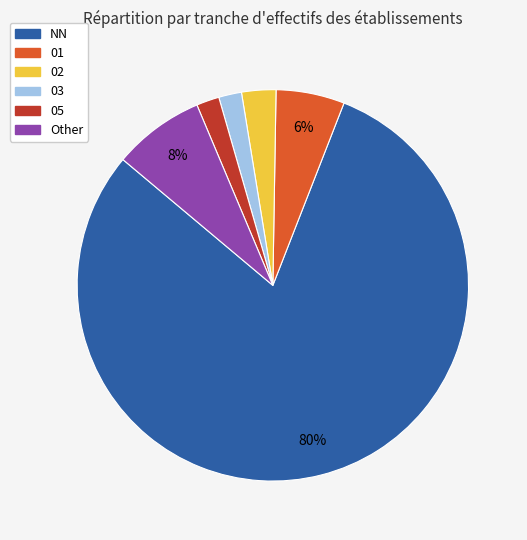

Is the sum of 02 and 03 greater than half?

No